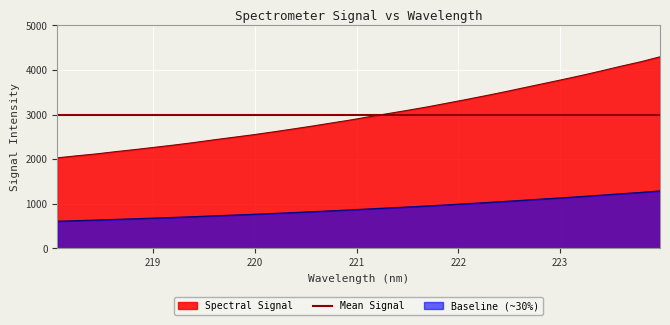

Rank the categories by value from lowest to highest.

218.0596, 218.2508, 218.442, 218.6332, 218.8244, 219.0156, 219.2067, 219.3979, 219.589, 219.7801, 219.9712, 220.1623, 220.3533, 220.5444, 220.7354, 220.9264, 221.1174, 221.3083, 221.4993, 221.6902, 221.8812, 222.0721, 222.263, 222.4538, 222.6447, 222.8355, 223.0264, 223.2172, 223.408, 223.5987, 223.7895, 223.9802